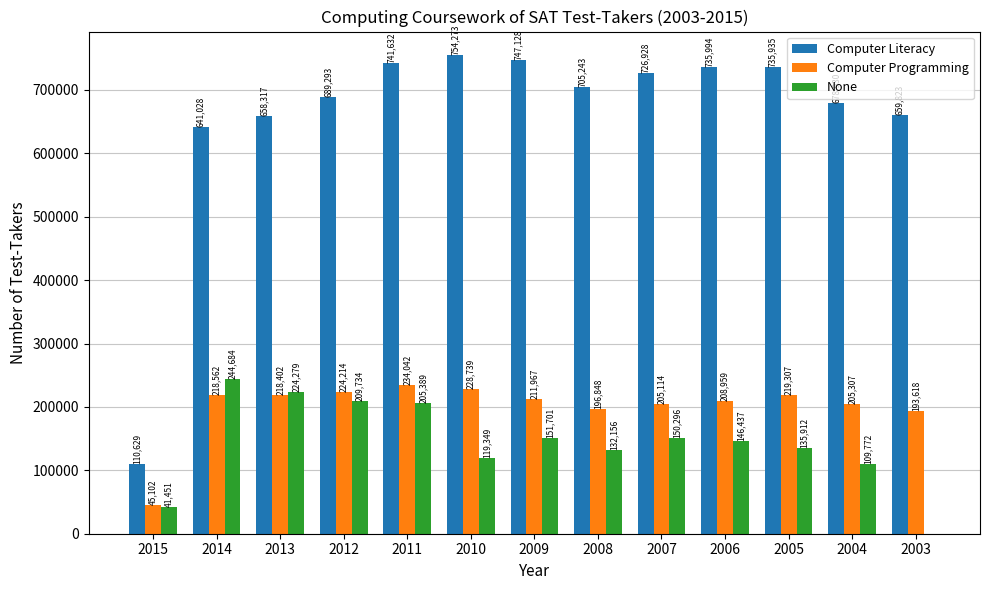

Reading left to right, extract all data points from this chart.

Computer Literacy: 2015=110629	2014=641028	2013=658317	2012=689293	2011=741632	2010=754273	2009=747128	2008=705243	2007=726928	2006=735994	2005=735935	2004=678930	2003=659823
Computer Programming: 2015=45102	2014=218562	2013=218402	2012=224214	2011=234042	2010=228739	2009=211967	2008=196848	2007=205114	2006=208959	2005=219307	2004=205307	2003=193618
None: 2015=41451	2014=244684	2013=224279	2012=209734	2011=205389	2010=119349	2009=151701	2008=132156	2007=150296	2006=146437	2005=135912	2004=109772	2003=0